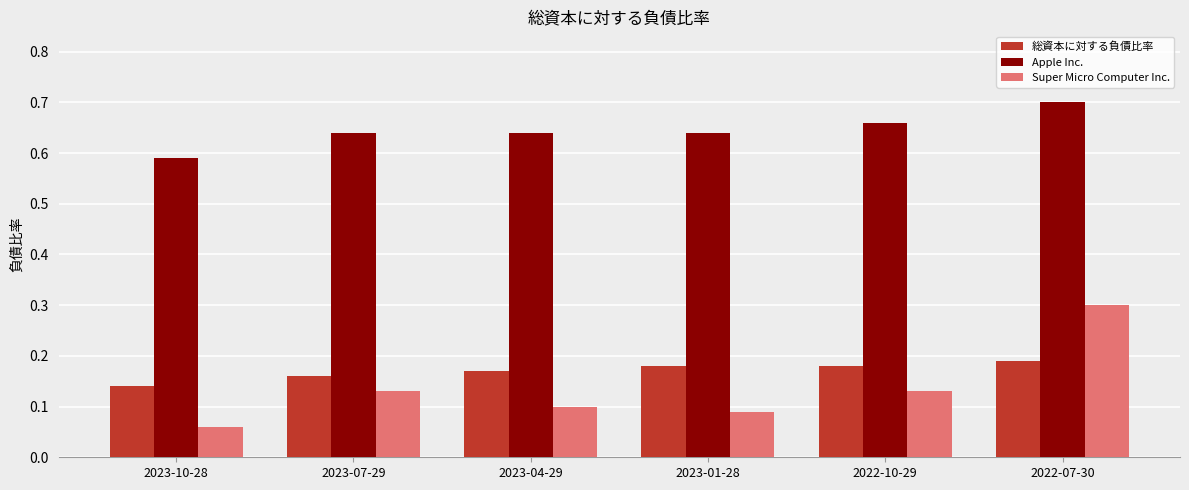

At 2023-04-29, list the series in order from largest to smallest.

Apple Inc., 総資本に対する負債比率, Super Micro Computer Inc.